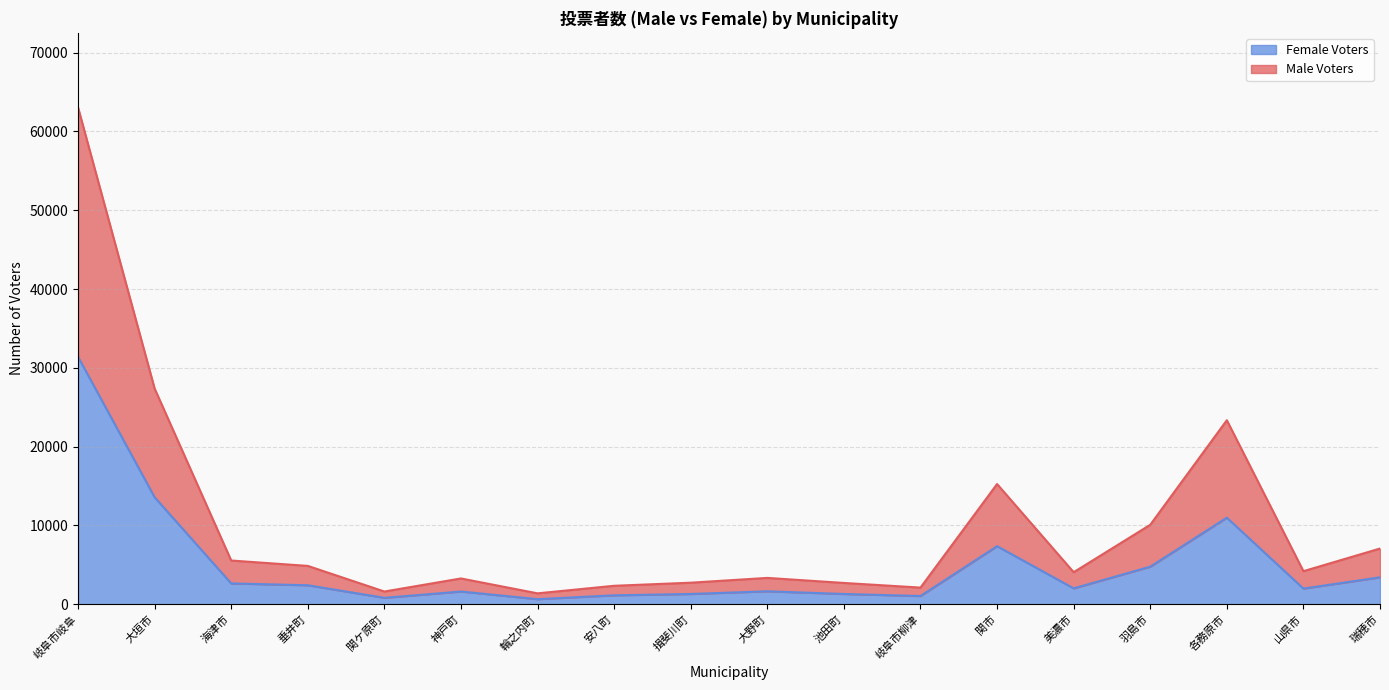

How many distinct data groups are displayed?

2